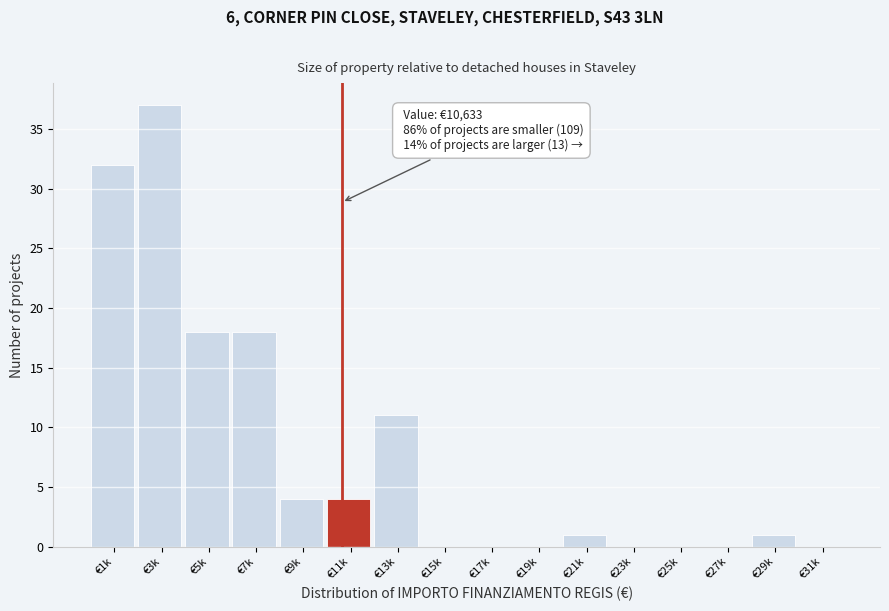

Reading right to left, what are all the values shown in this chart?

€31k=0	€29k=1	€27k=0	€25k=0	€23k=0	€21k=1	€19k=0	€17k=0	€15k=0	€13k=11	€11k=4	€9k=4	€7k=18	€5k=18	€3k=37	€1k=32